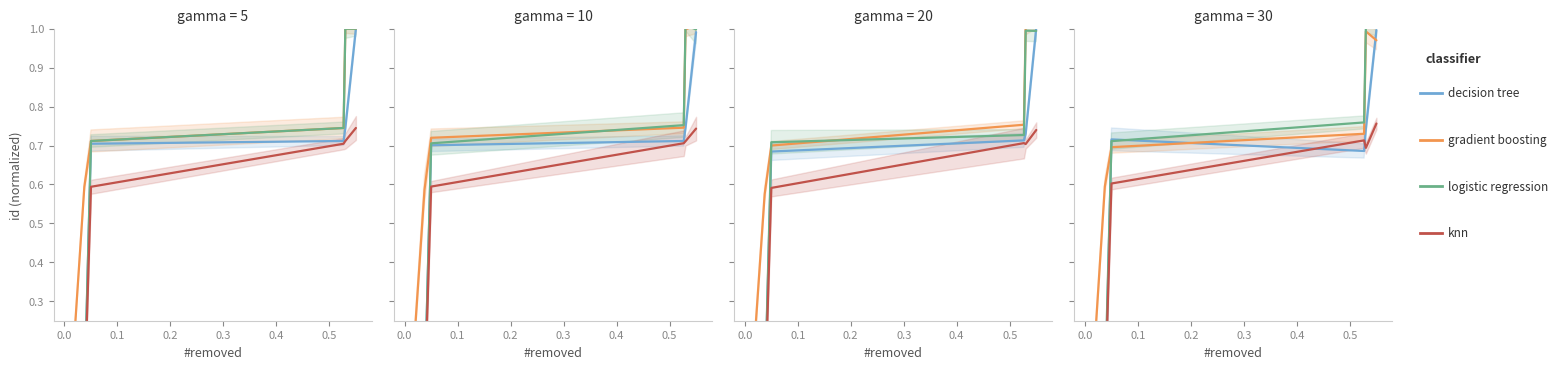

The knn series shows 0.4 at 0.5. True or false?

False